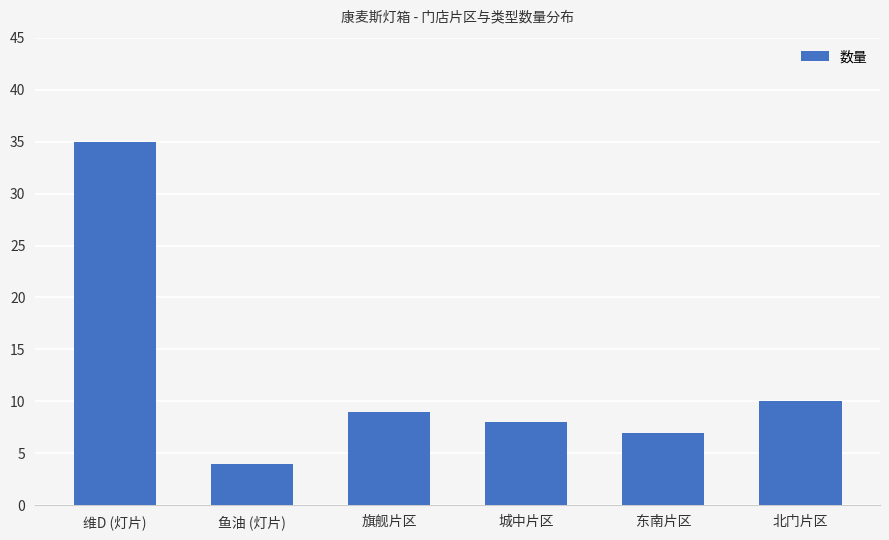

The value at 维D (灯片) is 35. True or false?

True